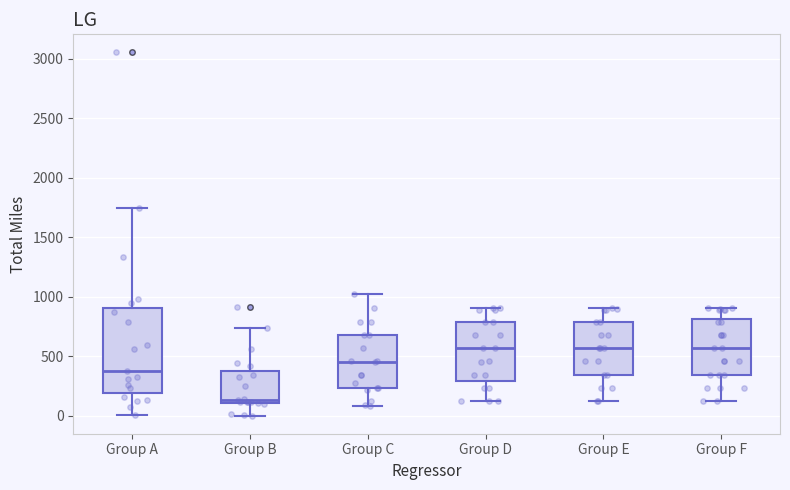

Which box has the lowest median line?

Group B